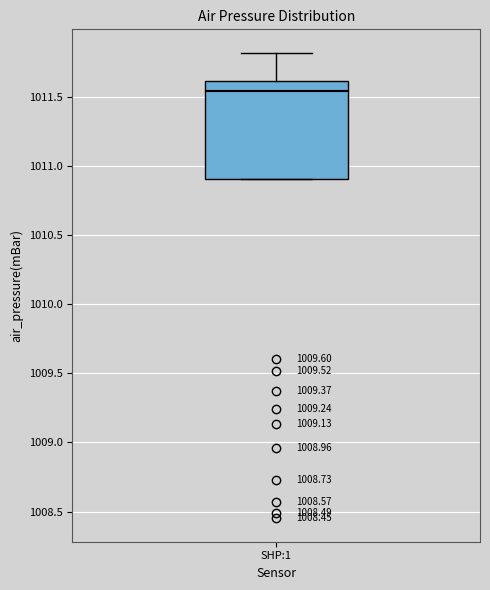

Transcribe this box plot: give where the median line is, the range the box spans, and where the two whiskers end, as read against the y-axis. The values are not printed on the chart, so give them approximately, as read against the axis.

median 1011.55, box 1010.90 to 1011.60, whiskers 1010.90 to 1011.80